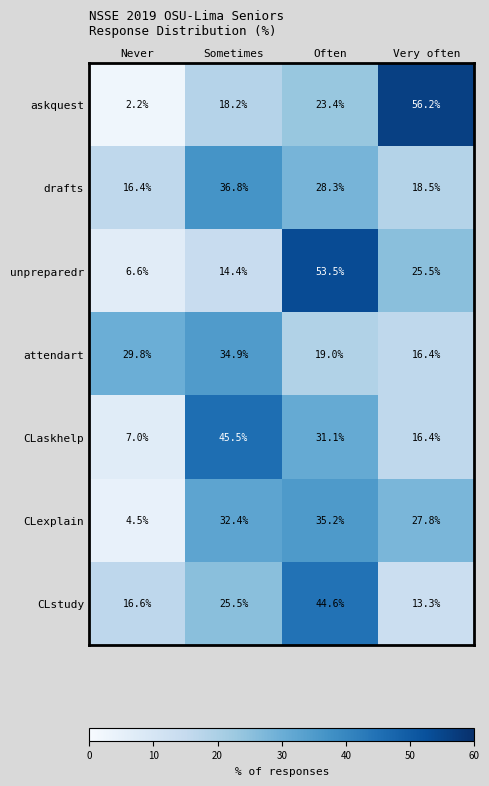

At how many categories does at least one series exceed 14?

4